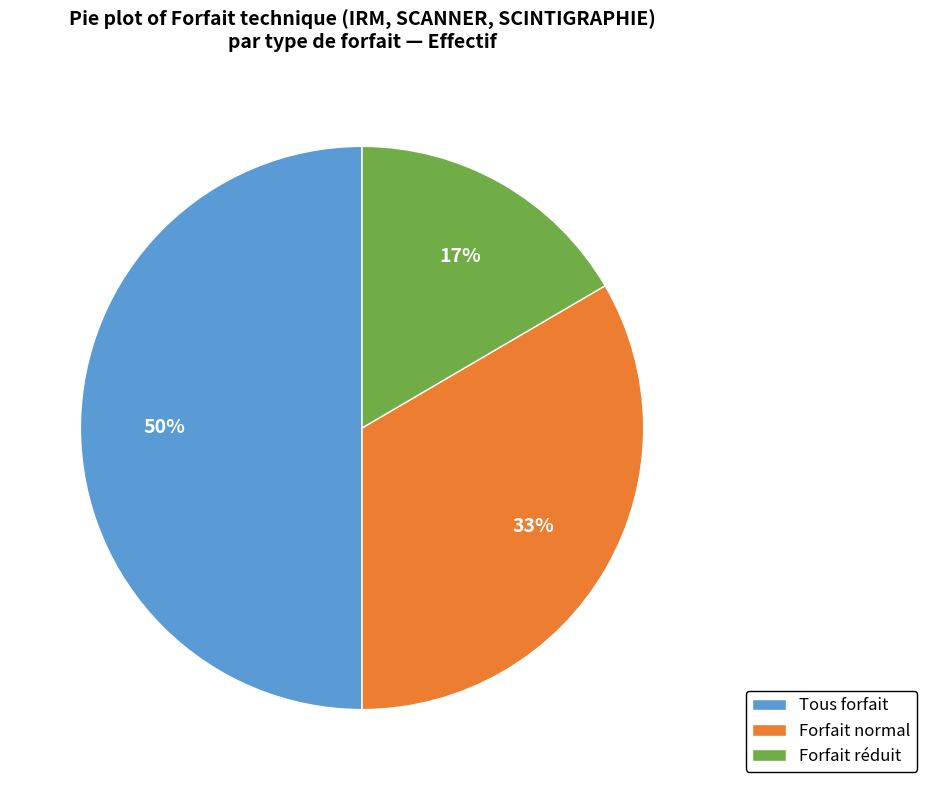

Between Forfait normal and Forfait réduit, which is larger?

Forfait normal